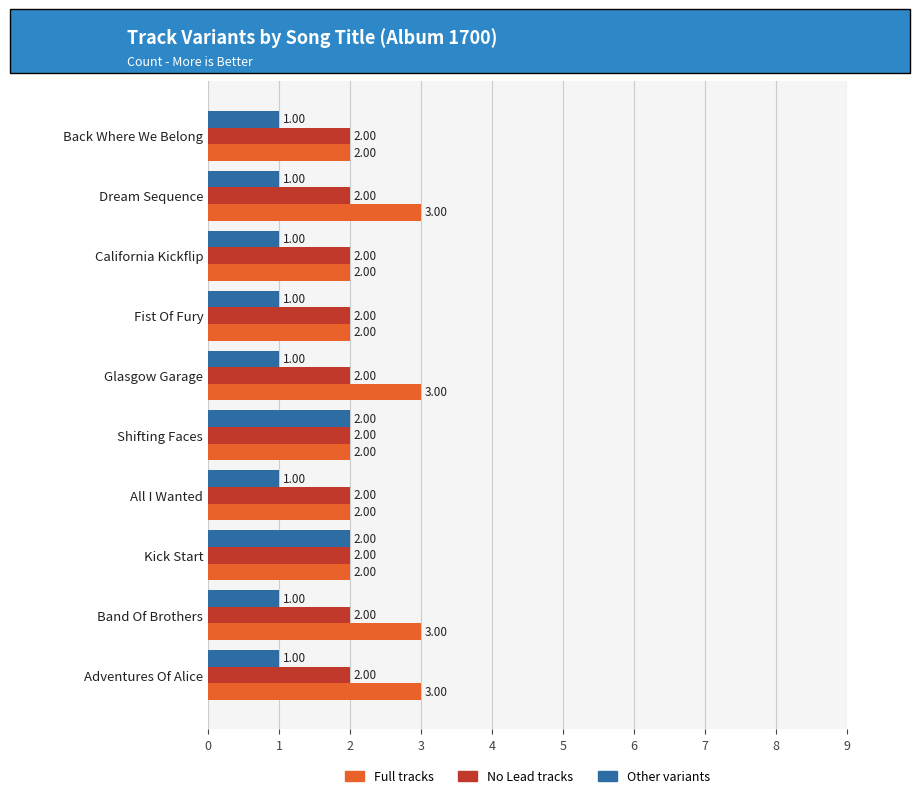

What is the total value across all series at Band Of Brothers?

6